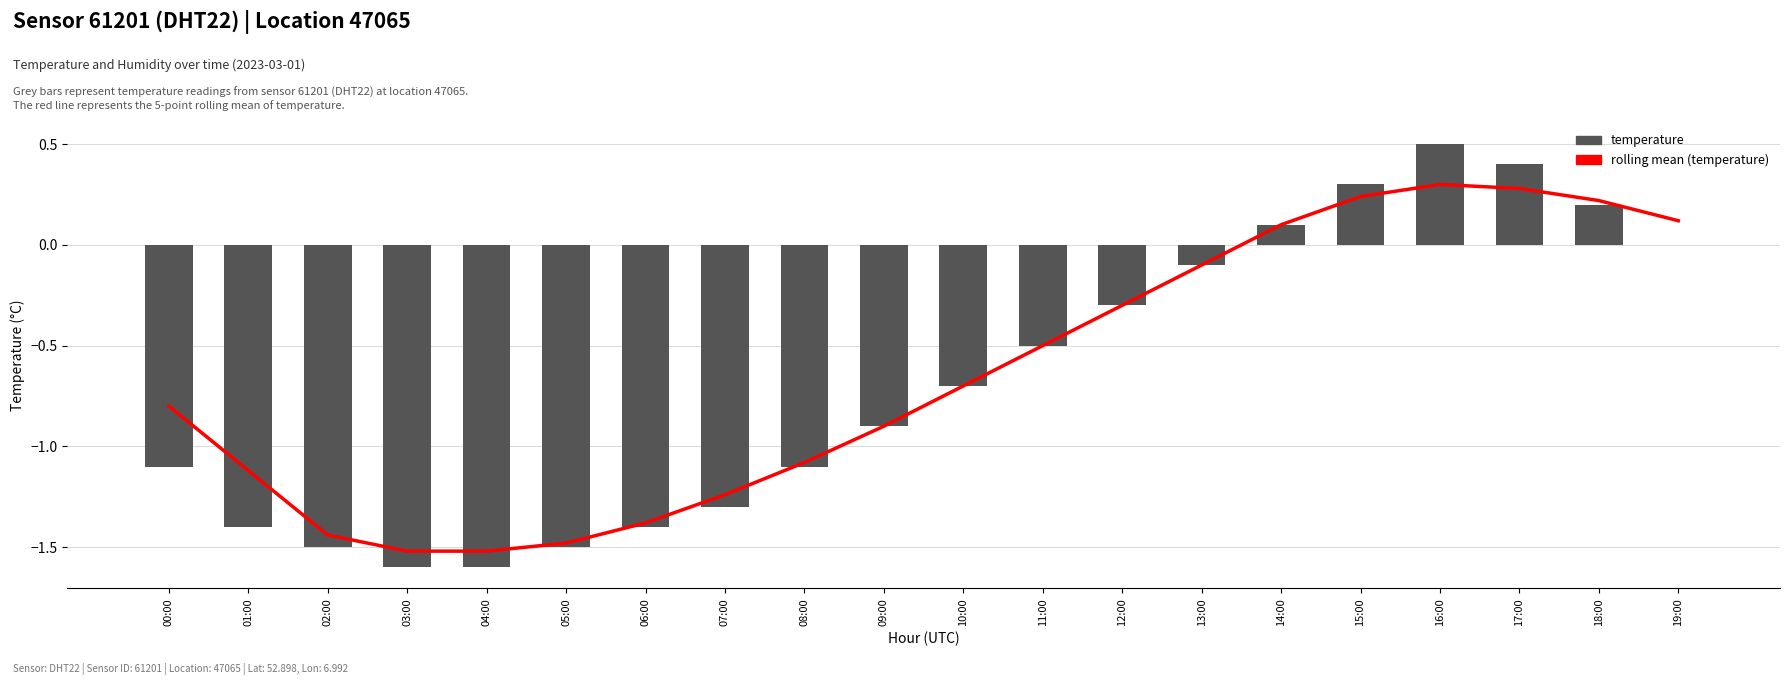

What is the maximum value for temperature?

0.5